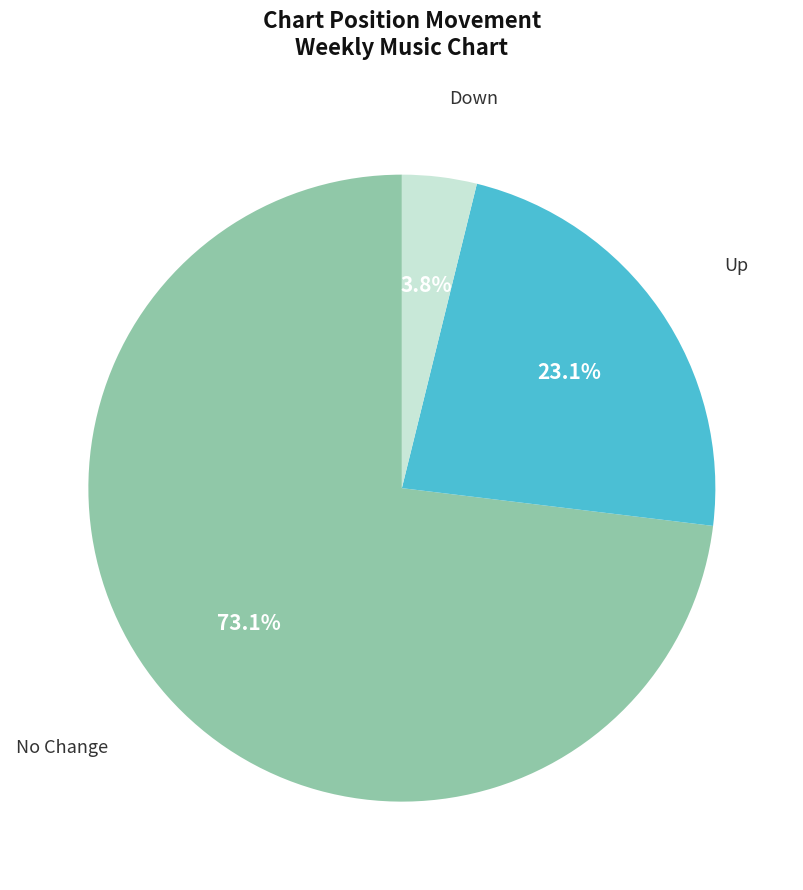

Is there any slice that represents more than half of the pie?

Yes